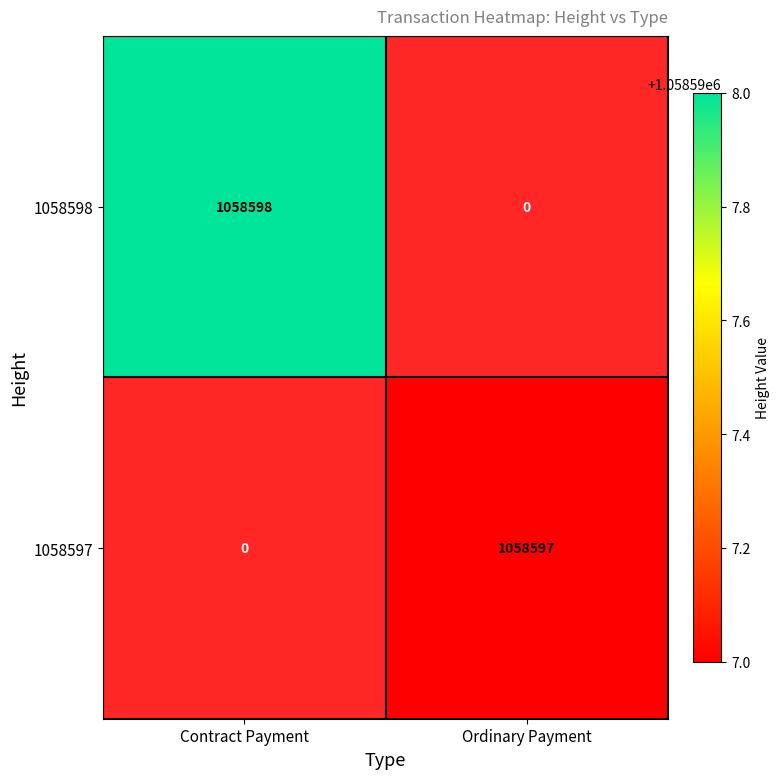

What is the difference between the maximum and minimum values in the Ordinary Payment series?

1058597